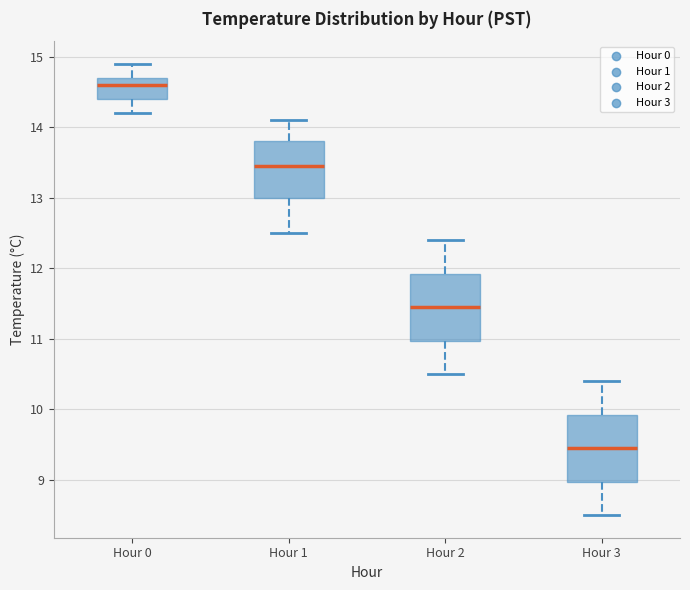

Reading left to right, transcribe this box plot: for each box, give where its median line is, the range the box spans, and where its two whiskers end, as read against the y-axis. The values are not printed on the chart, so give them approximately, as read against the axis.

Hour 0: median 14.6, box 14.4 to 14.7, whiskers 14.2 to 14.9
Hour 1: median 13.5, box 13.0 to 13.8, whiskers 12.5 to 14.1
Hour 2: median 11.5, box 11.0 to 11.9, whiskers 10.5 to 12.4
Hour 3: median 9.5, box 9.0 to 9.9, whiskers 8.5 to 10.4